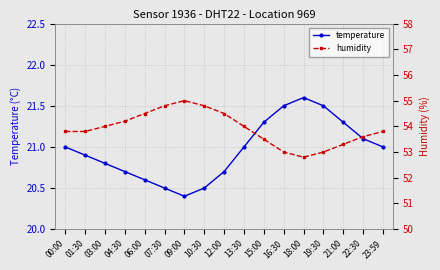

Is the value of humidity at 07:30 greater than the value of temperature at 23:59?

Yes